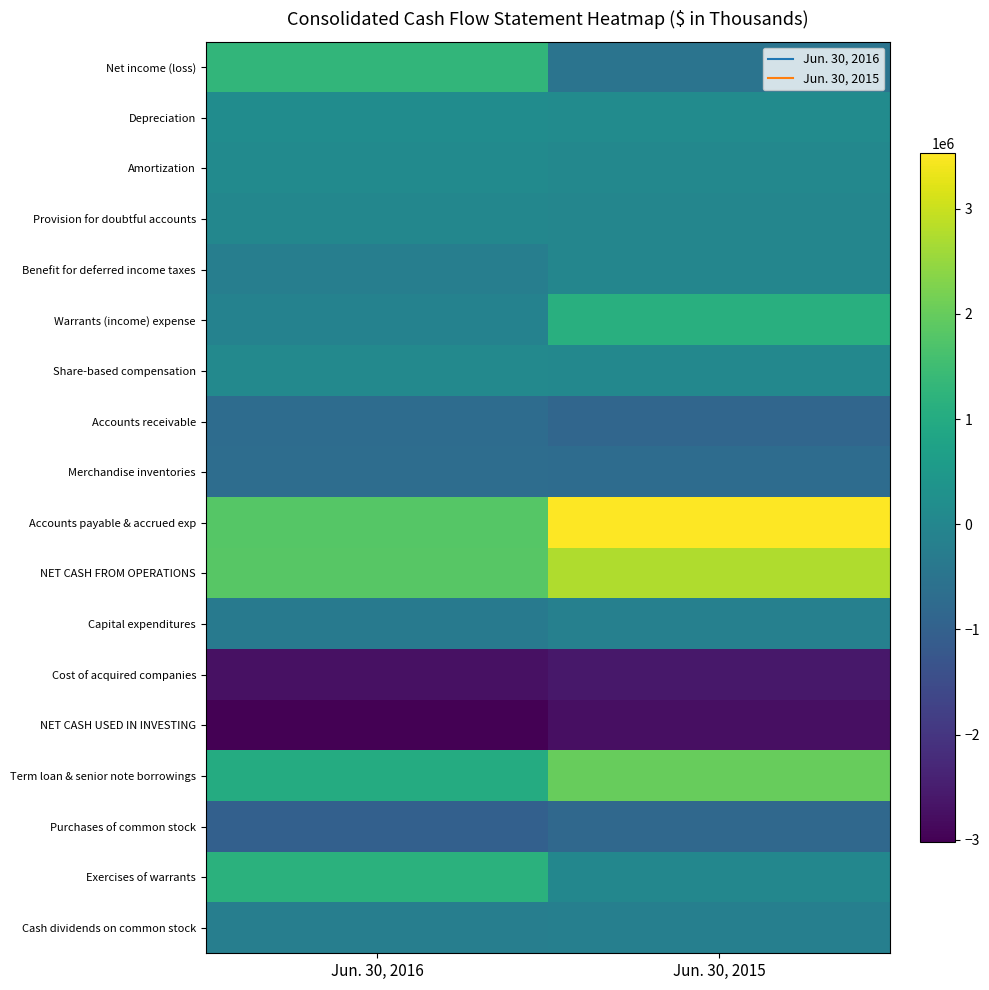

What is the total value across all series at Jun. 30, 2015?

1032856